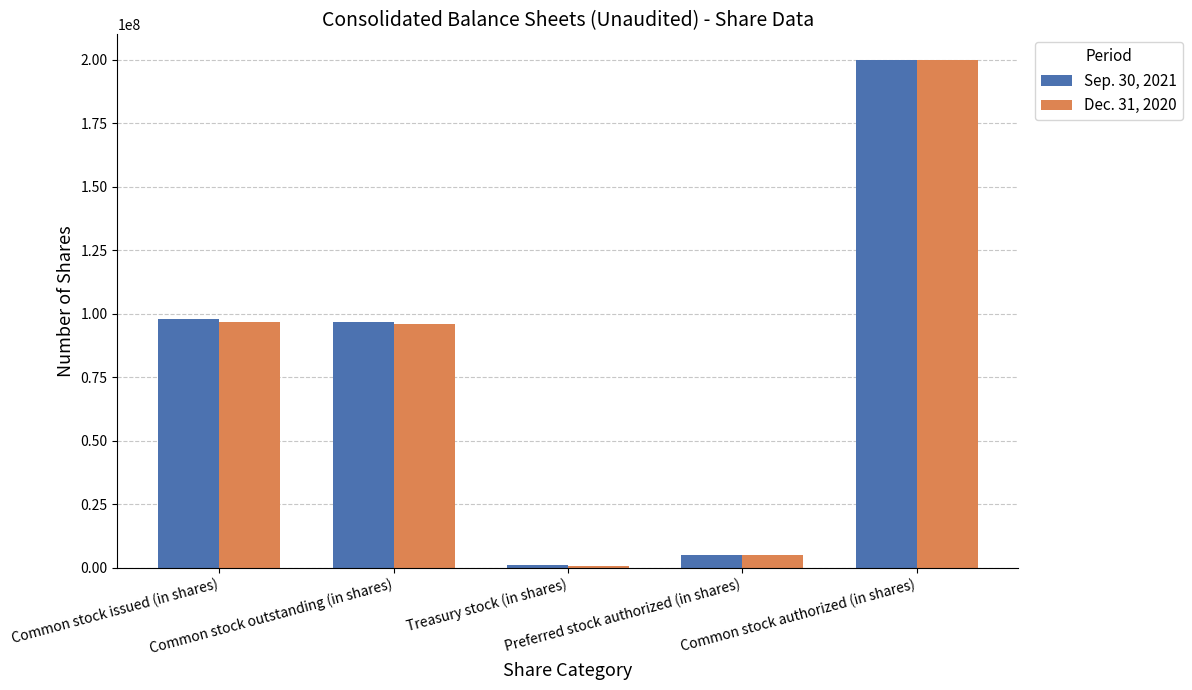

At Common stock outstanding (in shares), list the series in order from largest to smallest.

Sep. 30, 2021, Dec. 31, 2020